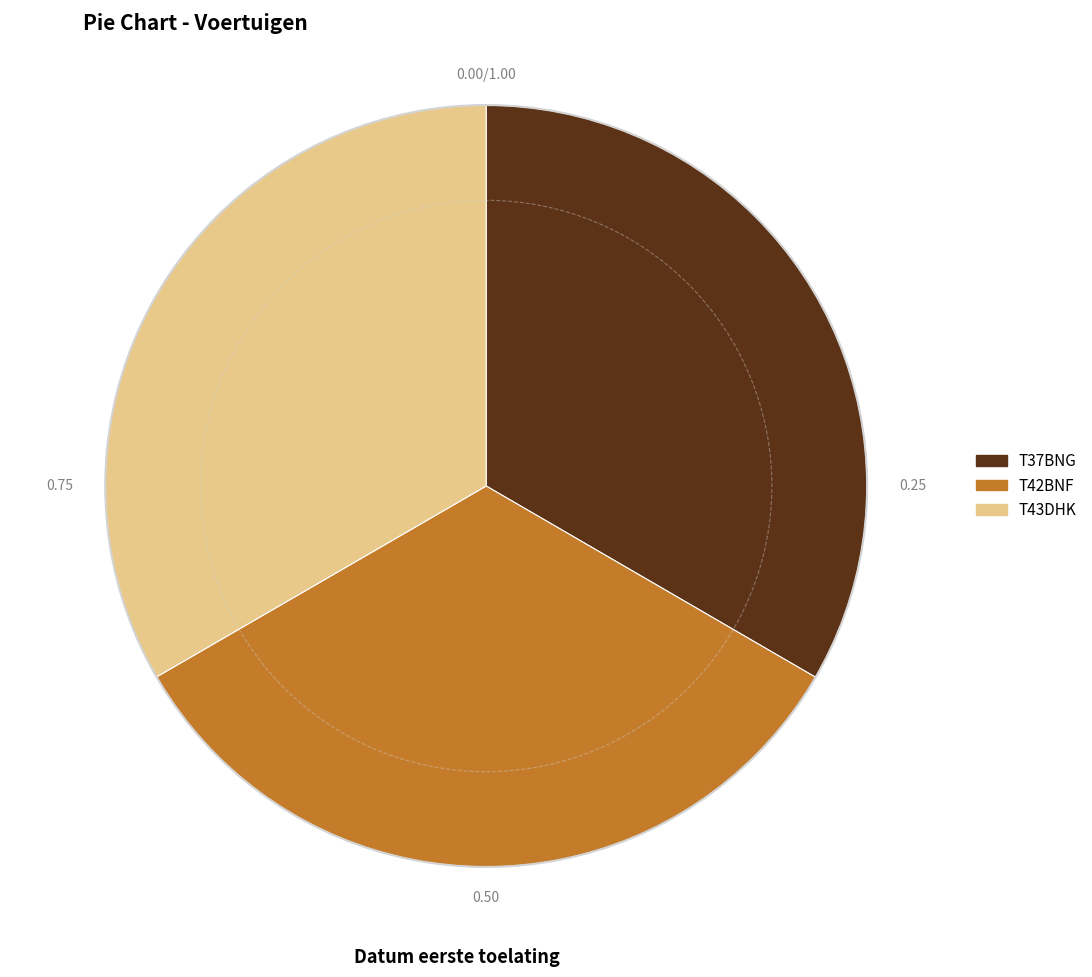

Count the number of slices in the pie.

3